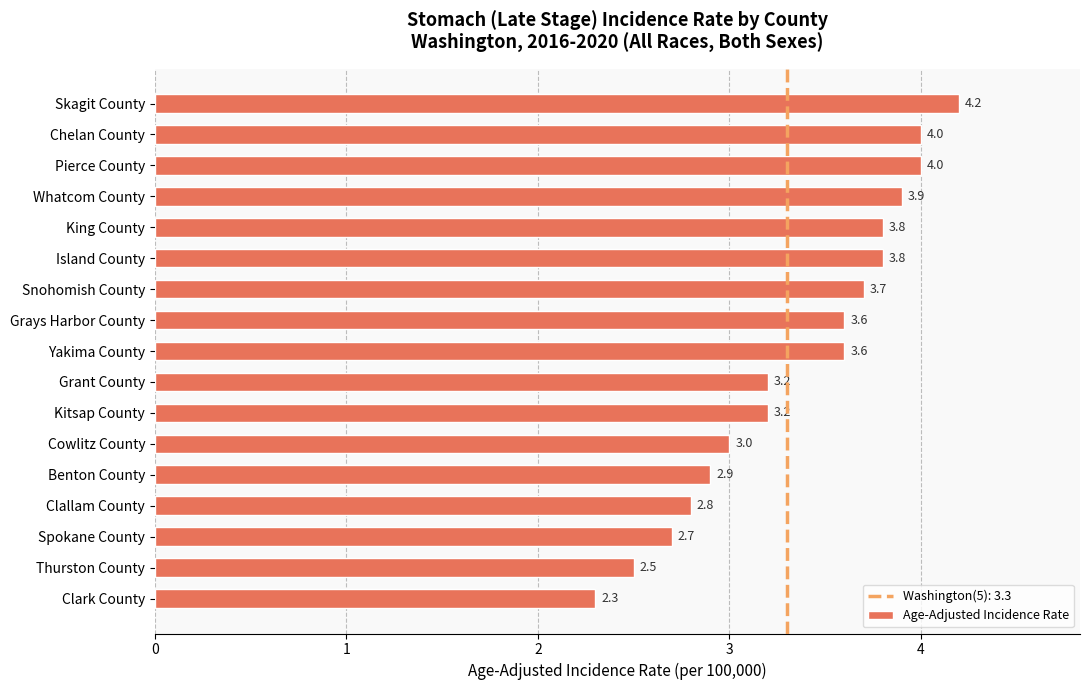

What is the difference between the values at Snohomish County and Clallam County?

0.9